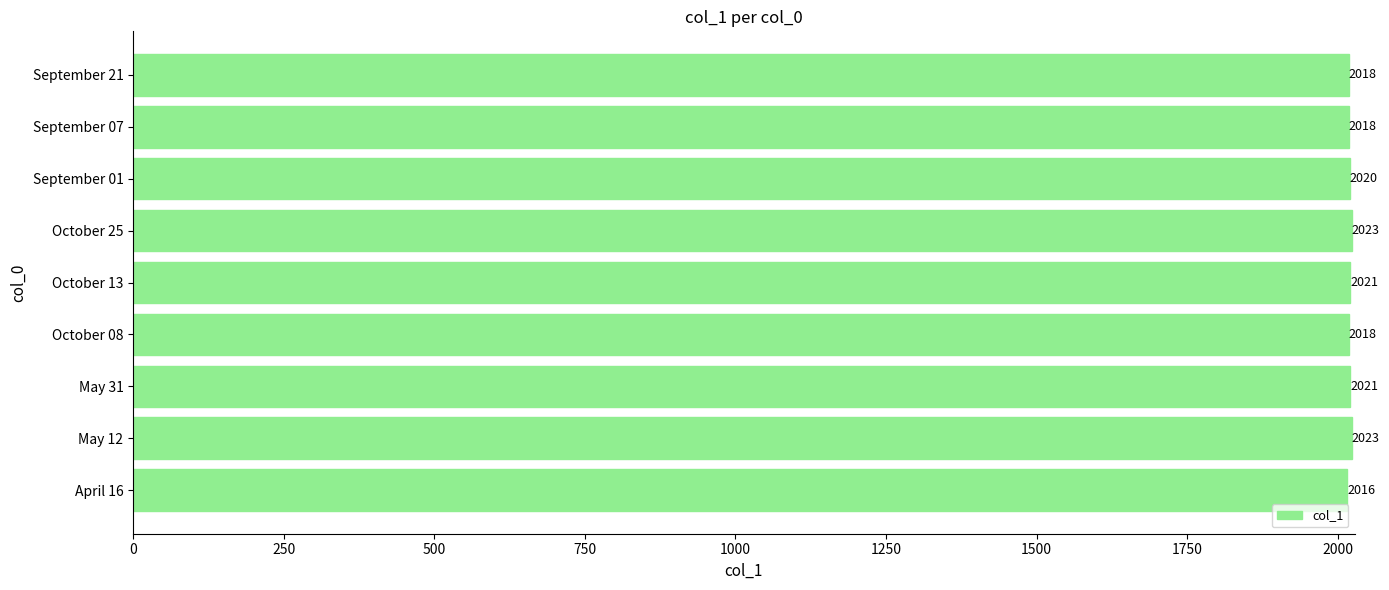

Reading bottom to top, extract all data points from this chart.

April 16=2016	May 12=2023	May 31=2021	October 08=2018	October 13=2021	October 25=2023	September 01=2020	September 07=2018	September 21=2018